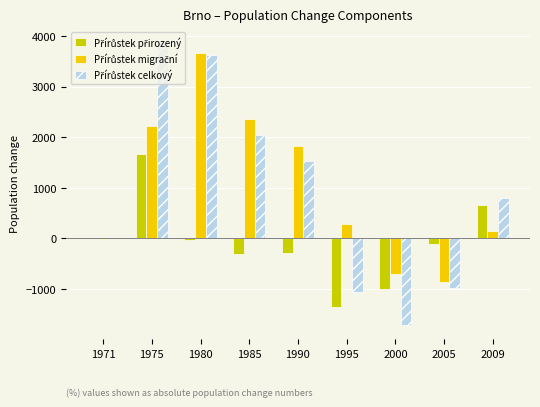

At which category is the sum across all series the highest?

1975